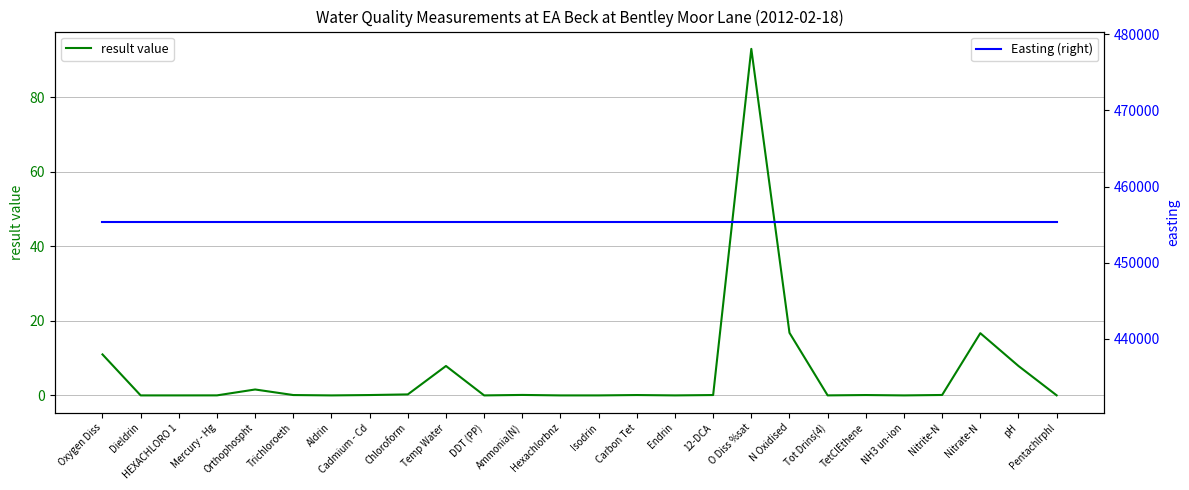

True or false: result value and Easting (right) cross at least once.

False